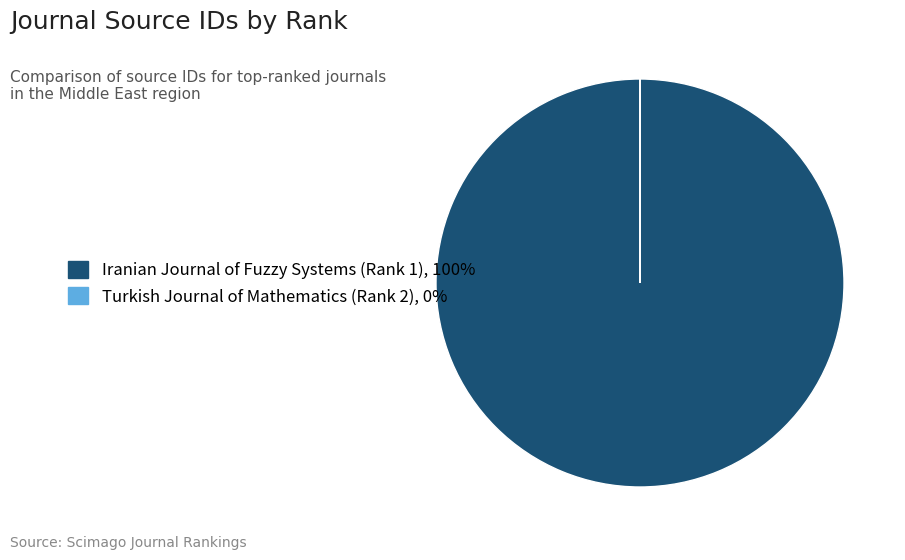

Which category has the biggest portion of the pie?

Iranian Journal of Fuzzy Systems (Rank 1)